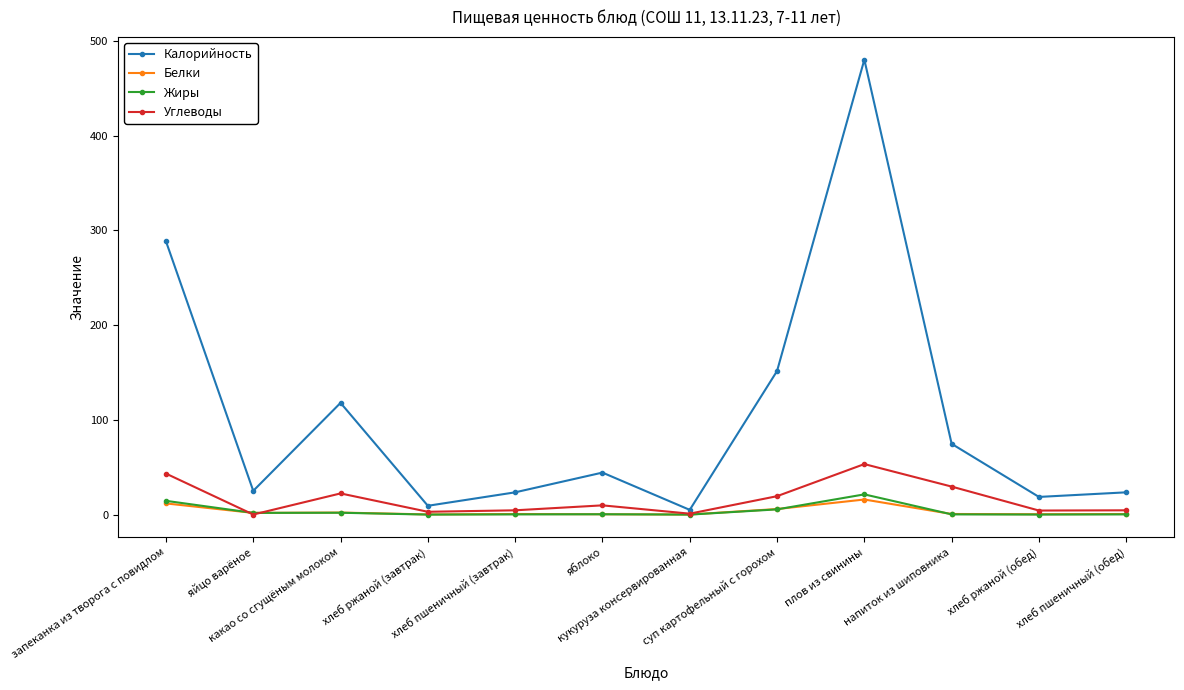

True or false: Углеводы has more than 0 interior local peaks.

True